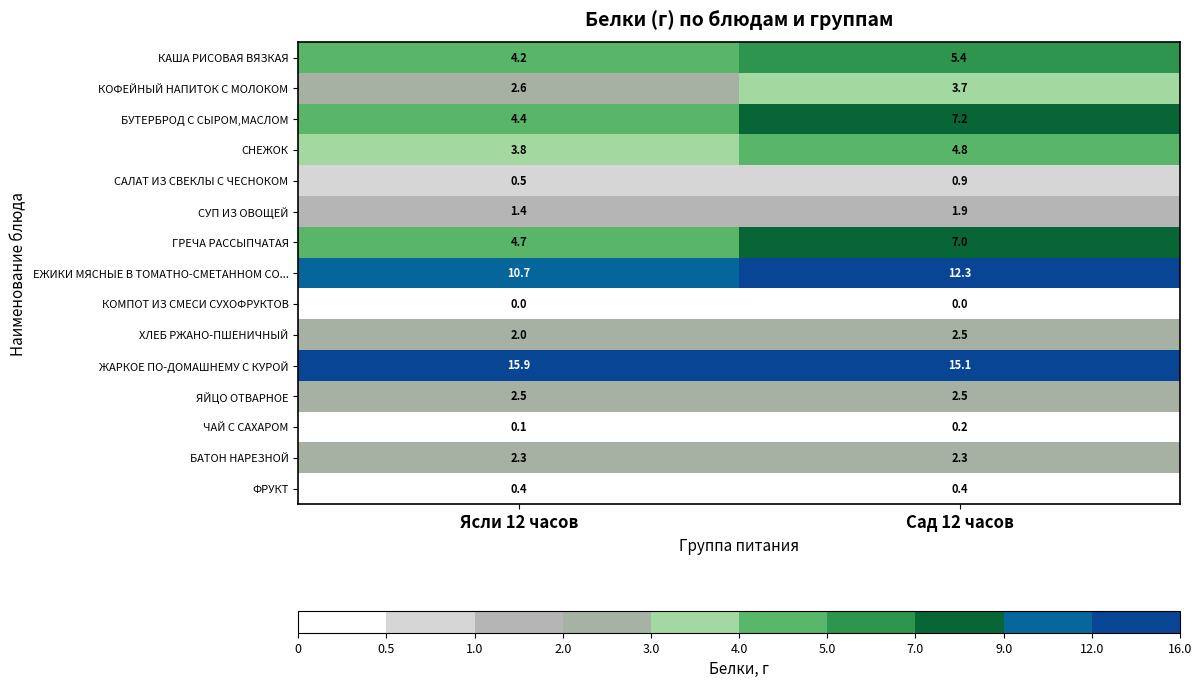

What is the difference between the СНЕЖОК values at Сад 12 часов and Ясли 12 часов?

1.0